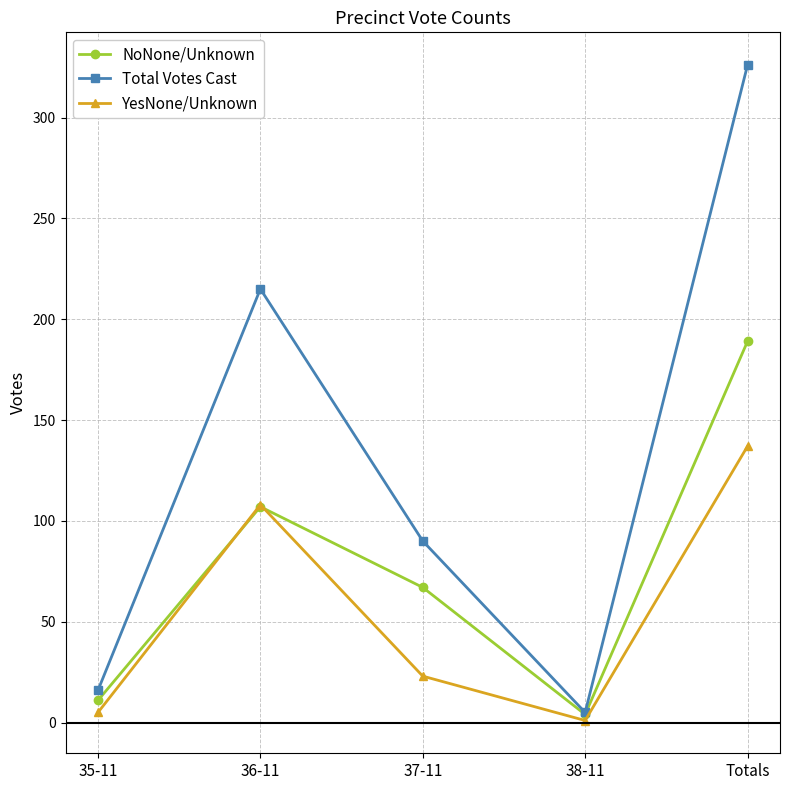

How many lines are shown in the chart?

3